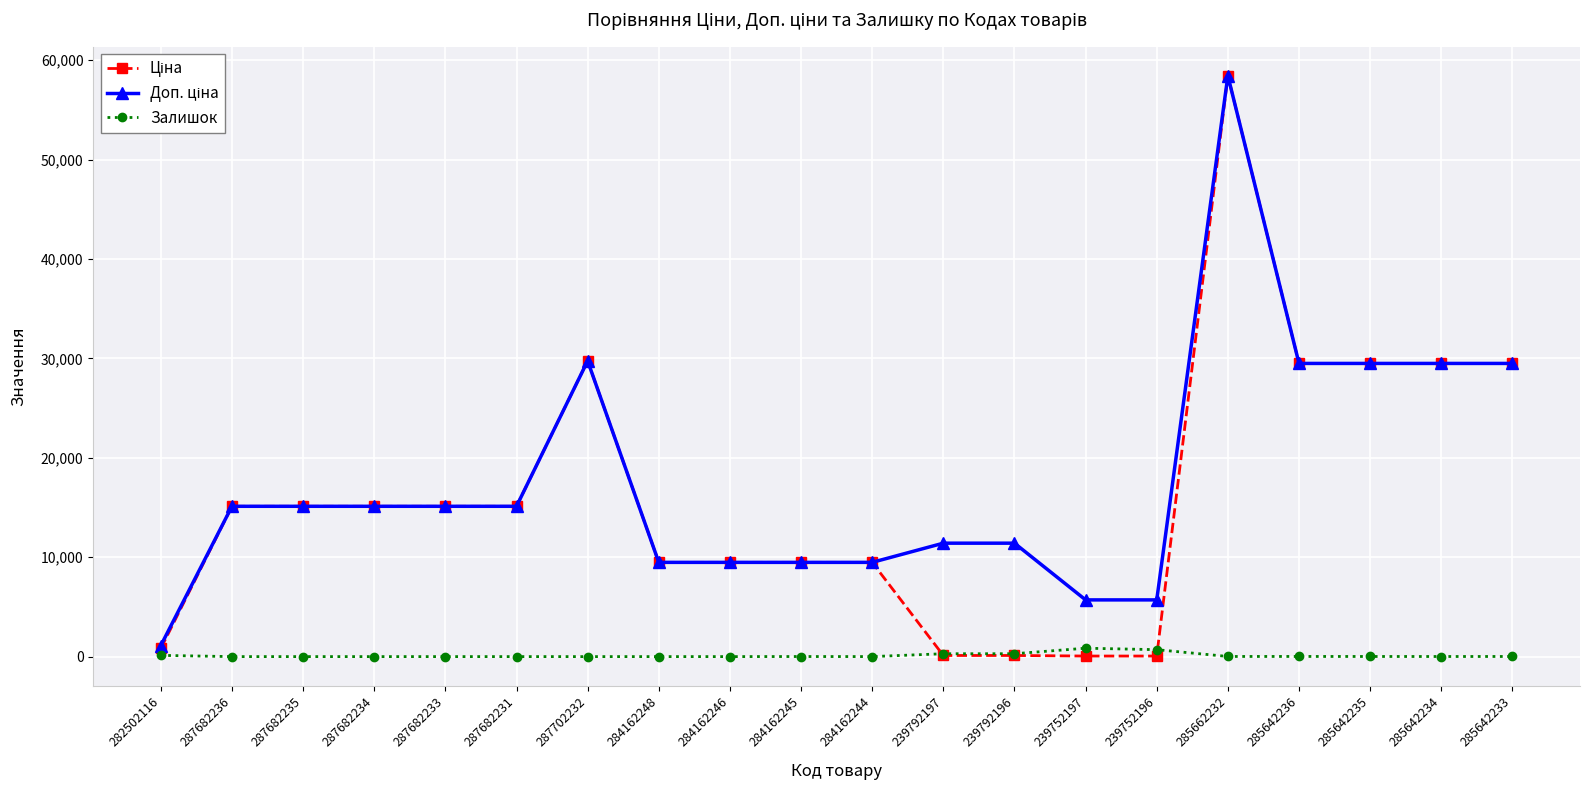

True or false: Залишок has a value of 0.0 at 287682235.

True